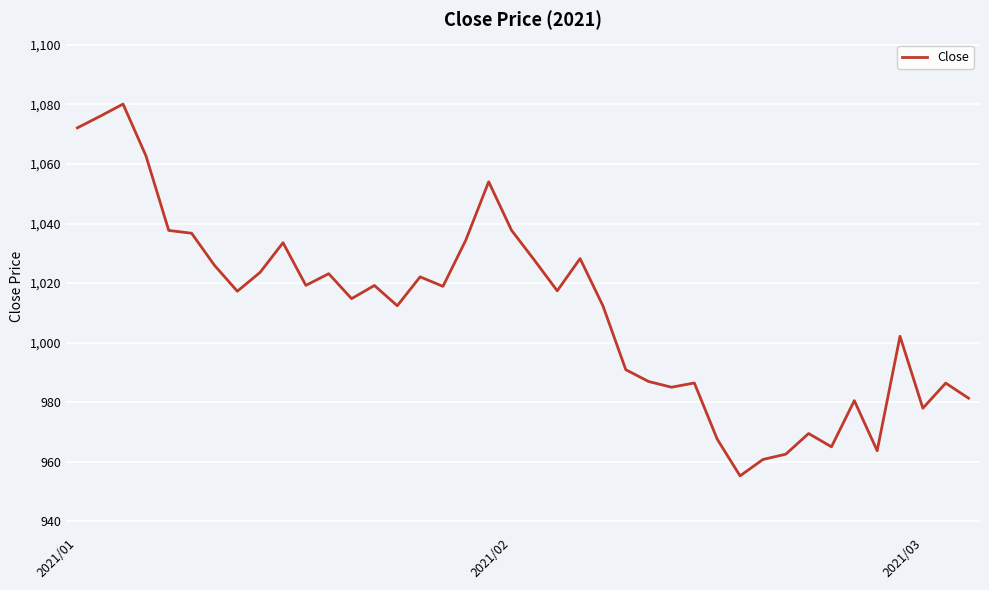

What is the difference between the maximum and minimum values?

124.8